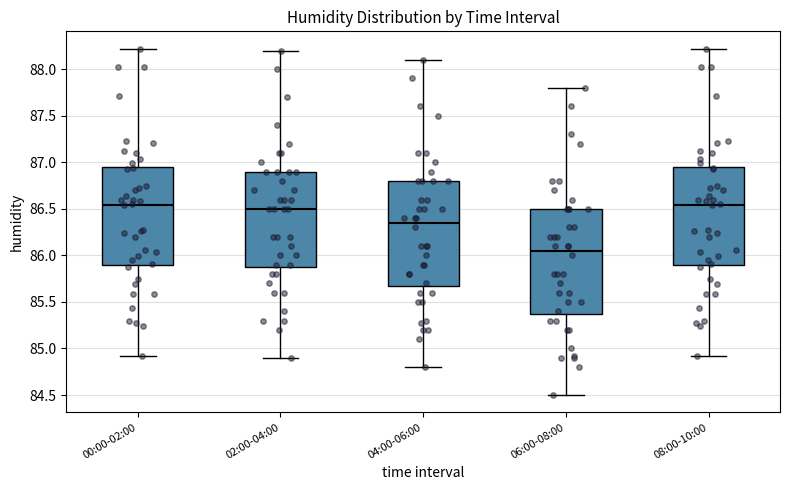

Reading left to right, transcribe this box plot: for each box, give where its median line is, the range the box spans, and where its two whiskers end, as read against the y-axis. The values are not printed on the chart, so give them approximately, as read against the axis.

00:00-02:00: median 86.55, box 85.90 to 86.95, whiskers 84.90 to 88.20
02:00-04:00: median 86.50, box 85.90 to 86.90, whiskers 84.90 to 88.20
04:00-06:00: median 86.35, box 85.70 to 86.80, whiskers 84.80 to 88.10
06:00-08:00: median 86.05, box 85.40 to 86.50, whiskers 84.50 to 87.80
08:00-10:00: median 86.55, box 85.90 to 86.95, whiskers 84.90 to 88.20